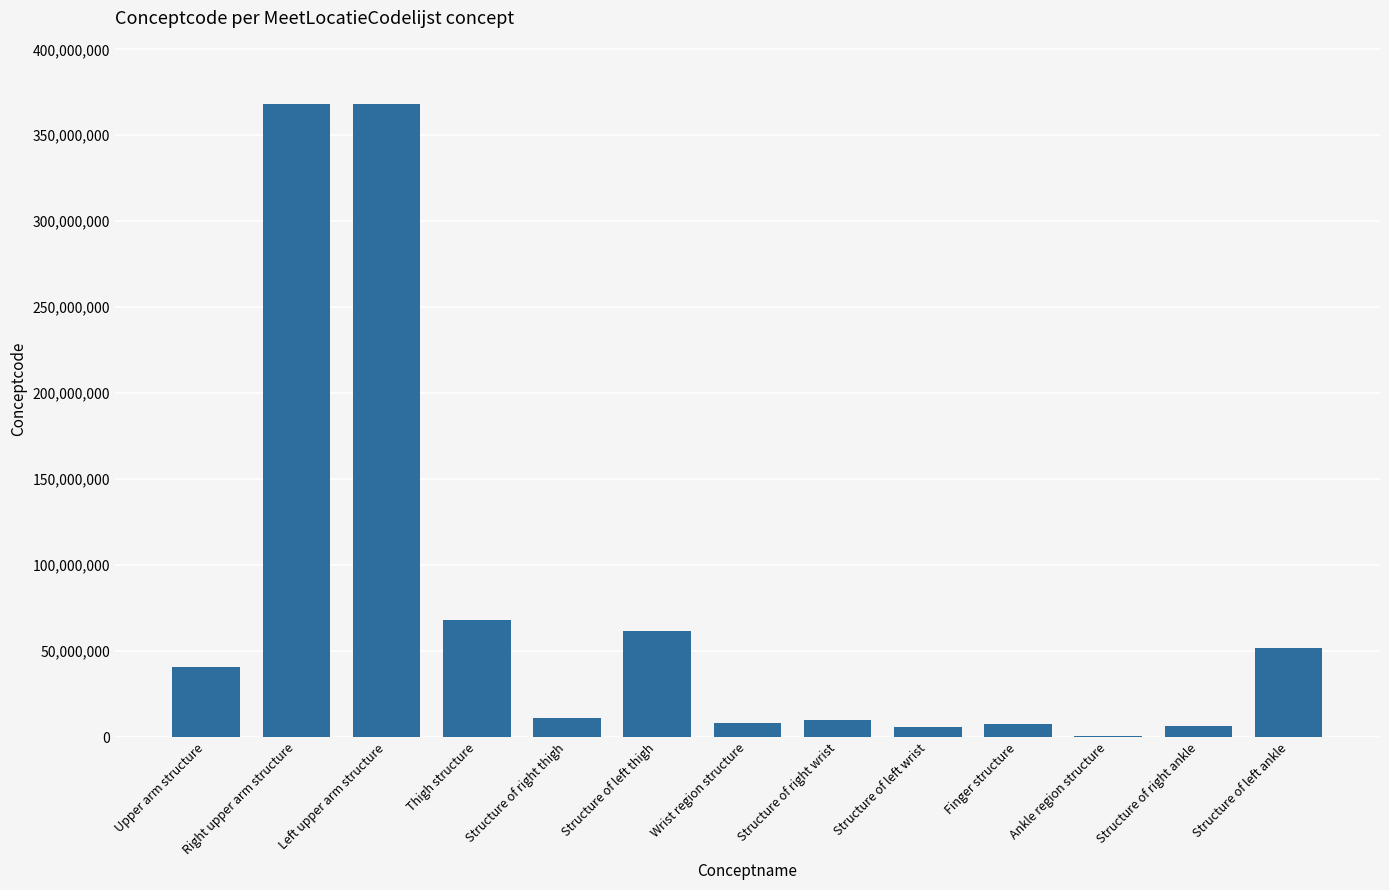

What is the difference between the values at Right upper arm structure and Upper arm structure?

327226003